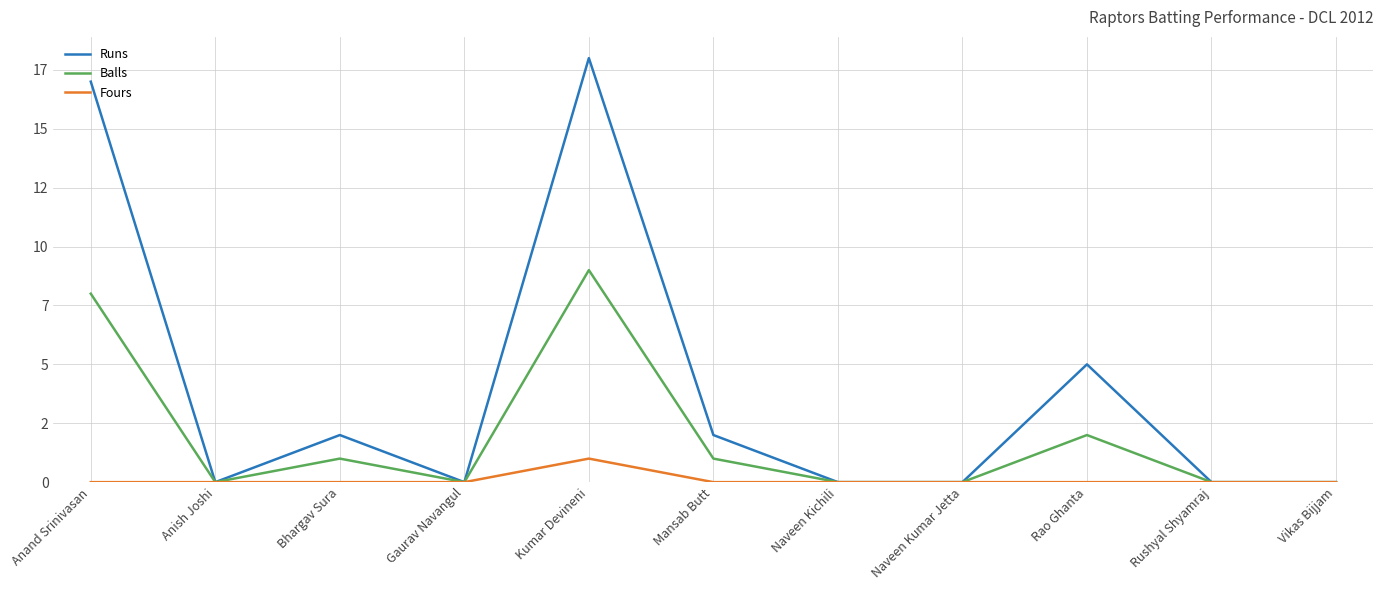

Is this an area chart (filled region under the line)?

No